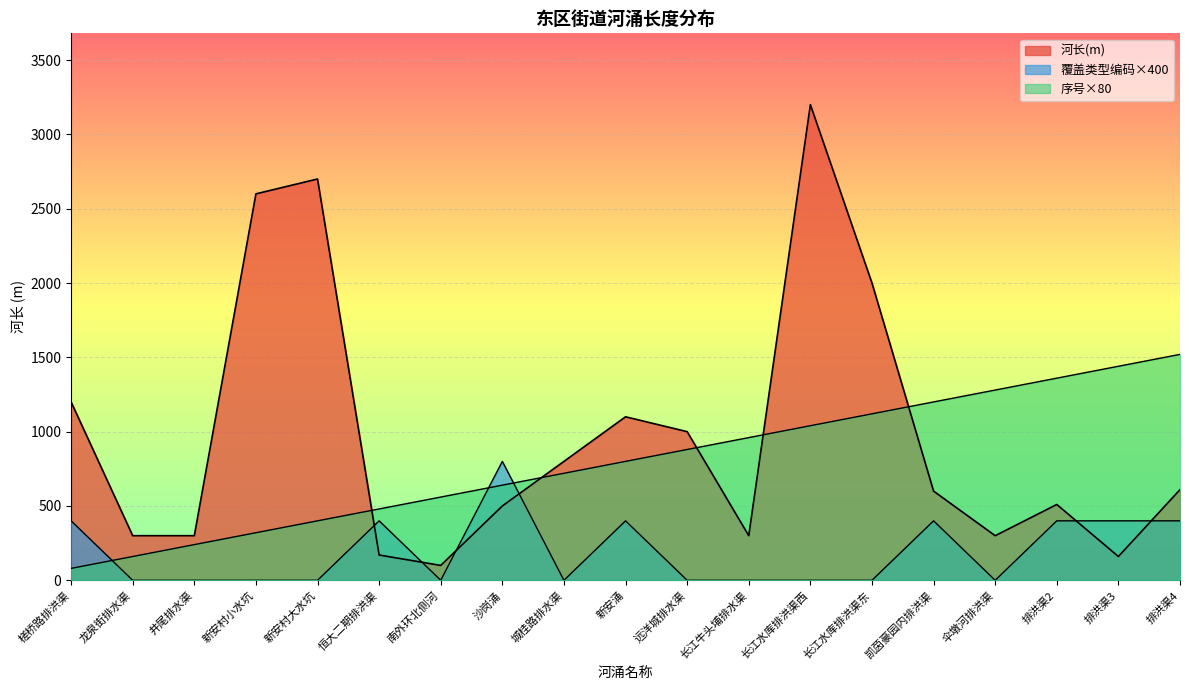

Where is 序号 nearest to the value 800?

新安涌